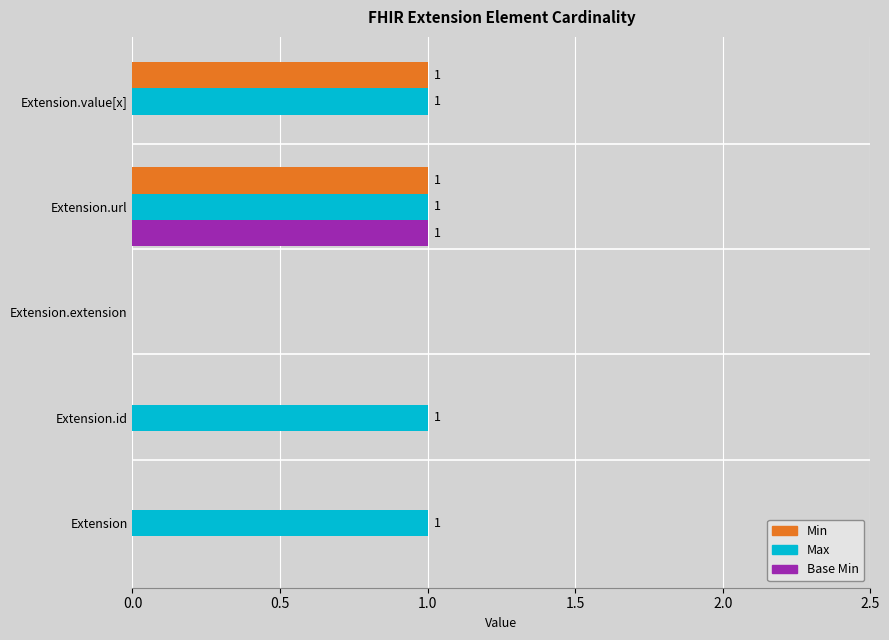

At which category is the sum across all series the highest?

Extension.url